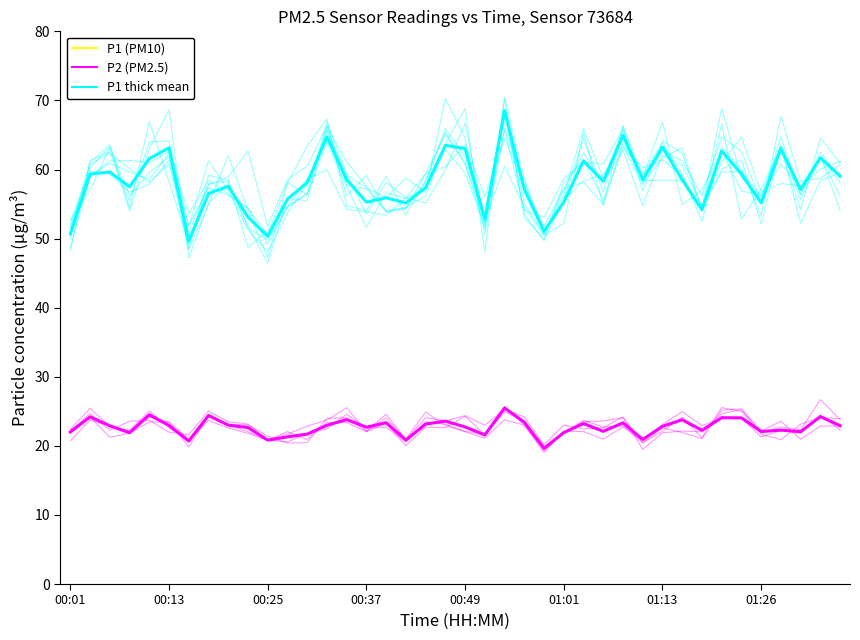

What is the label of the 7th point from the left?

01:13